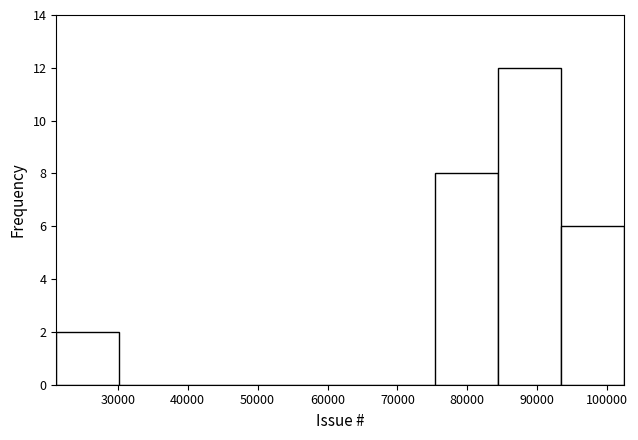

Reading left to right, list every bar in this chart as the range it spans on the x-axis followed by its height. Neither the bar edges nor the heights are printed on the chart, so give them approximately, as read against the axes.

21000 to 30000: 2
30000 to 39000: 0
39000 to 48000: 0
48000 to 57000: 0
57000 to 66000: 0
66000 to 75000: 0
75000 to 84000: 8
84000 to 93000: 12
93000 to 102000: 6